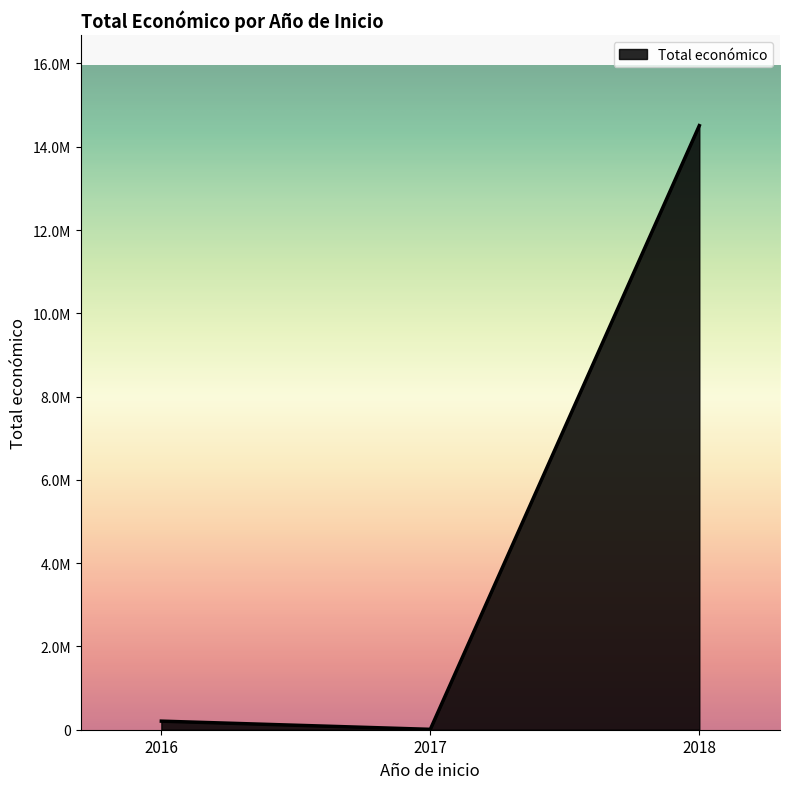

Does the chart display data point markers on the line(s)?

No